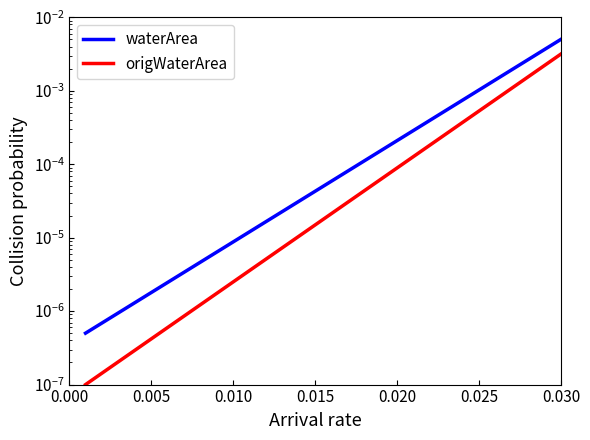

Which series has the largest range (max minus min)?

waterArea